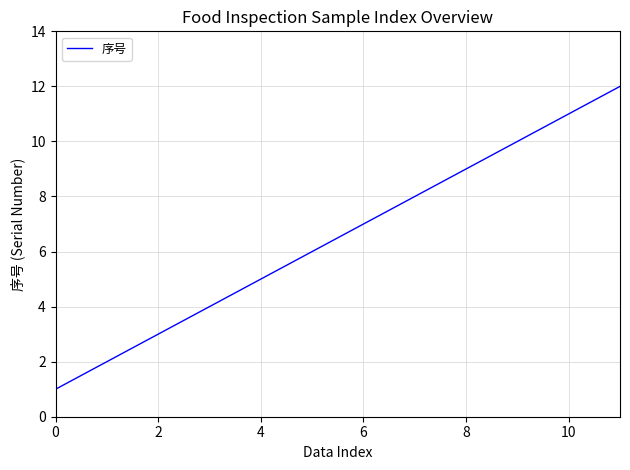

Reading right to left, list all the values displayed in this chart.

12	11	10	9	8	7	6	5	4	3	2	1